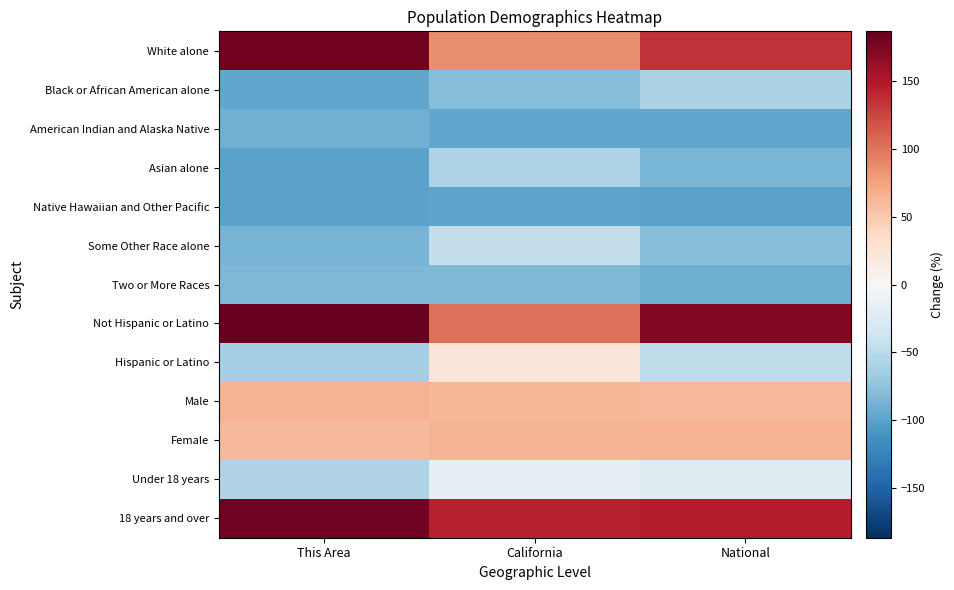

Count the number of data series in this chart.

13